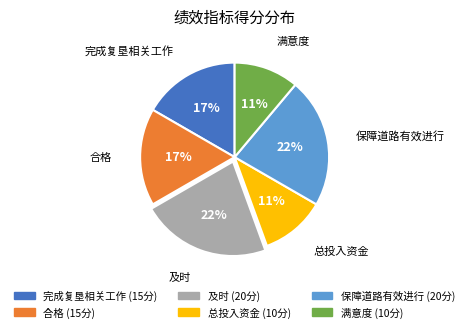

Count the number of slices in the pie.

6